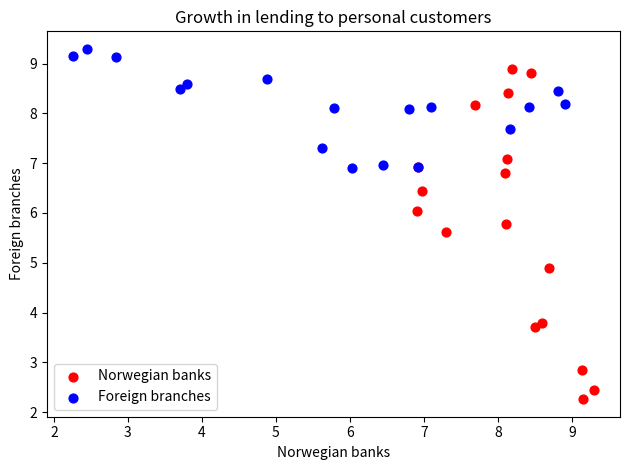

Which series reaches the maximum Y coordinate?

Foreign branches